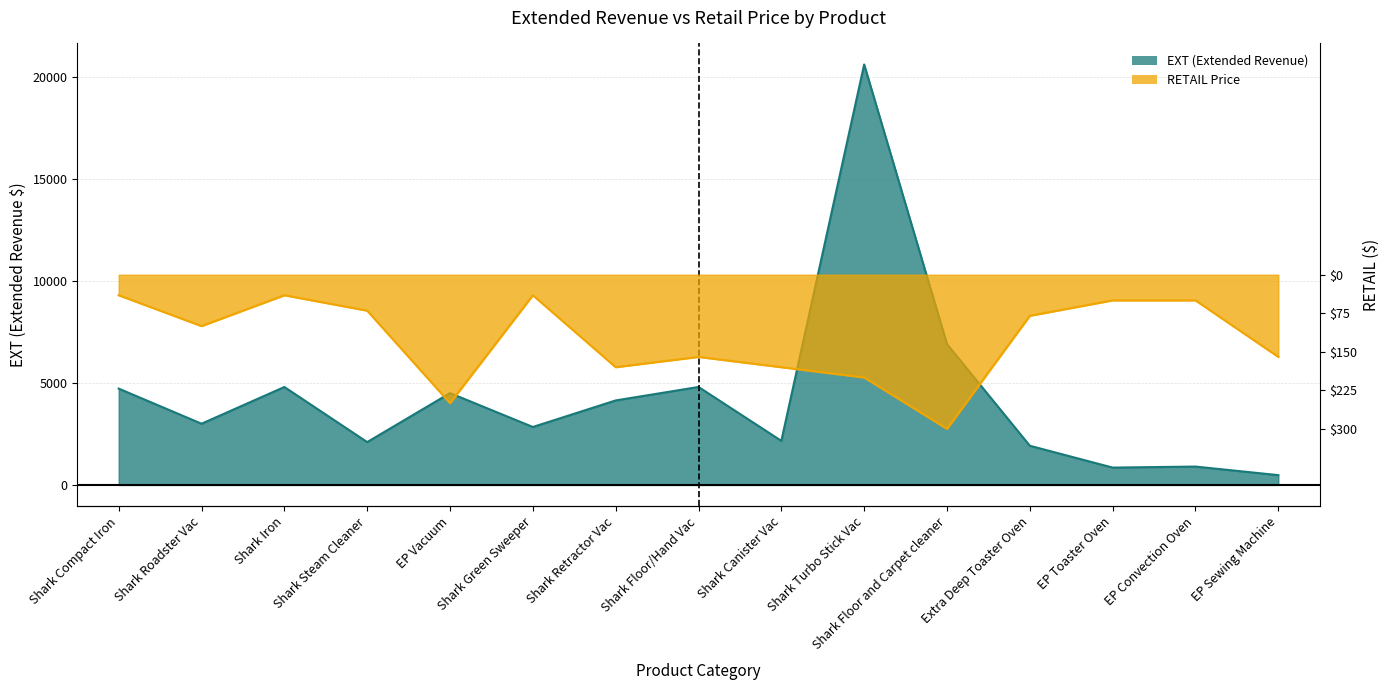

True or false: EXT has a value of 4799.7 at Shark Floor/Hand Vac.

True